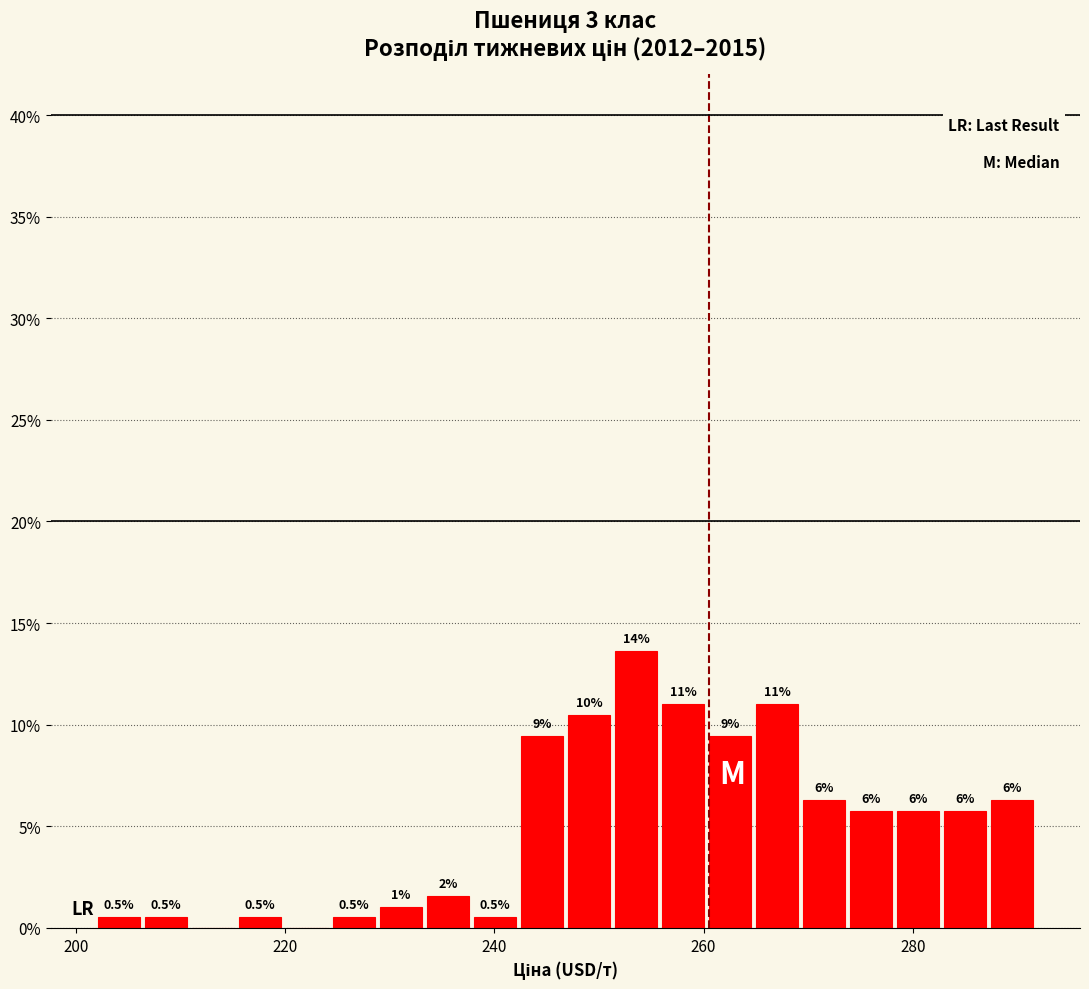

Read against the x-axis, roughly where is the centre of the tallest bar?

254